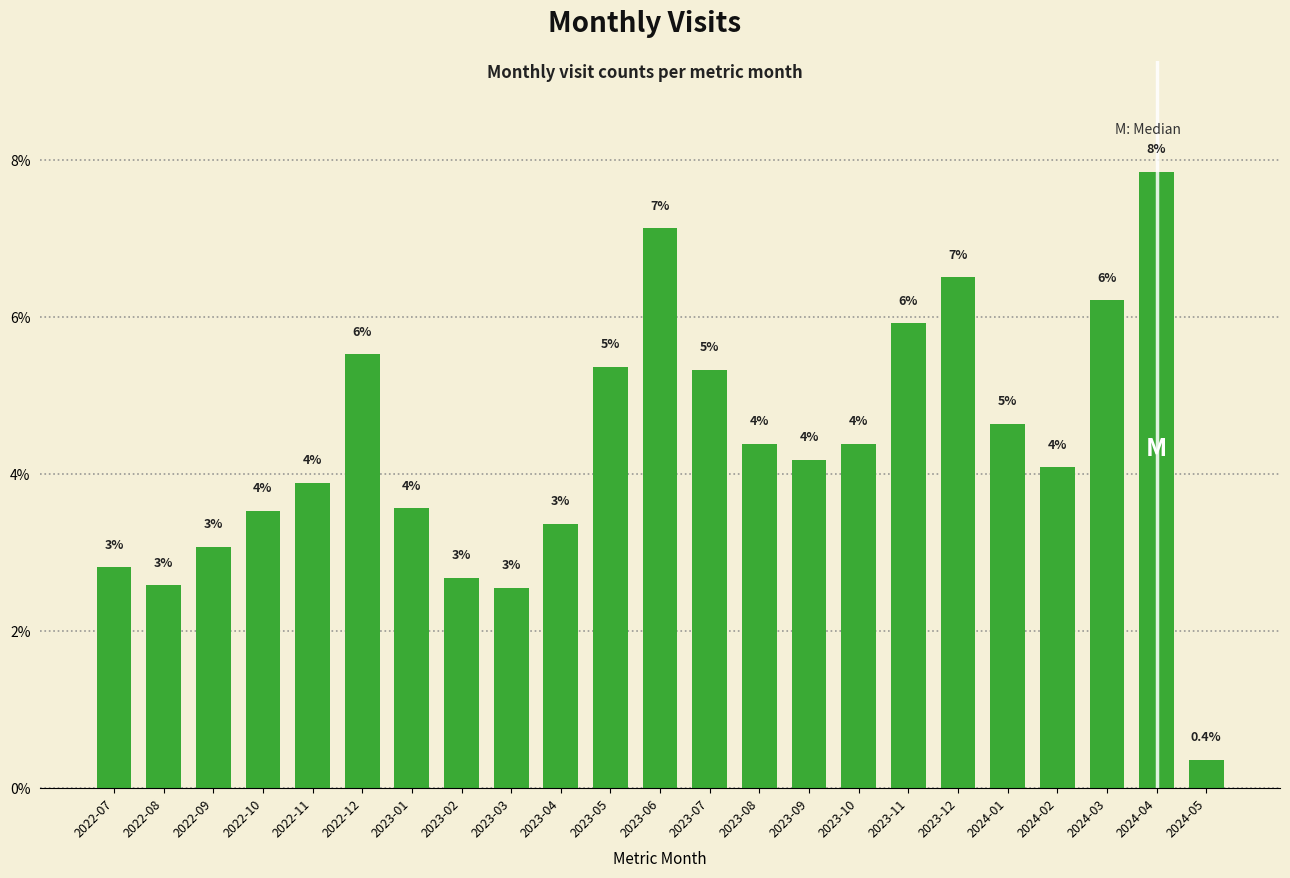

What position from the left is 2023-11?

17